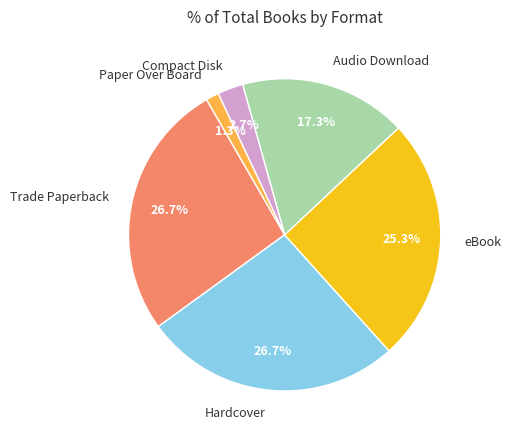

Do Paper Over Board and Audio Download together represent more than half of the pie?

No